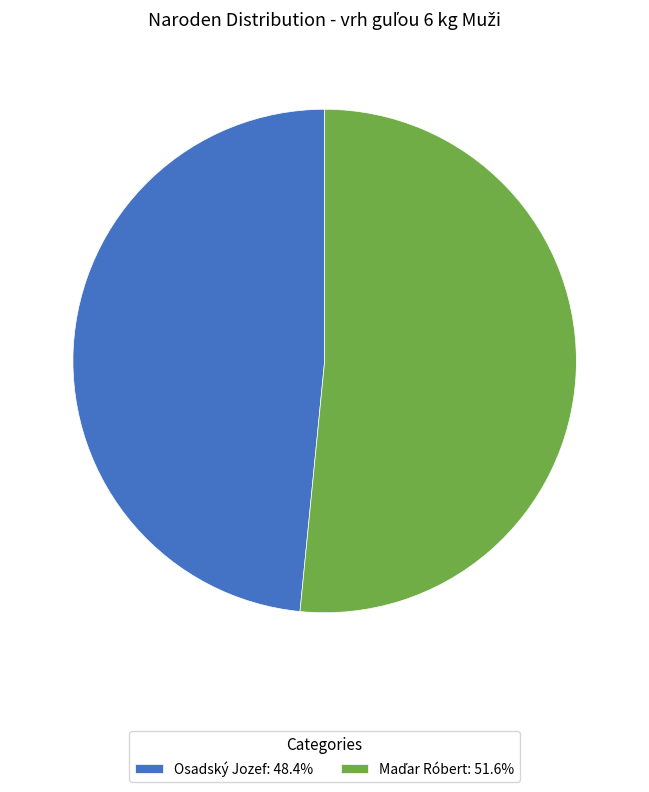

True or false: Osadský Jozef accounts for 48% of the total.

True